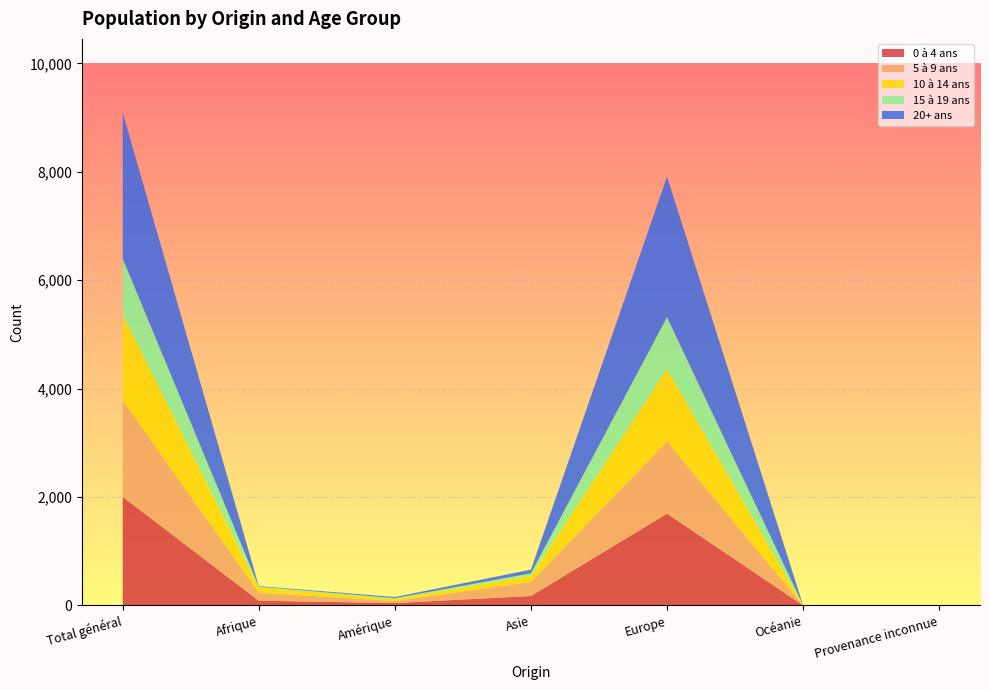

Reading right to left, what are all the values shown in this chart?

0 à 4 ans: 2	1	1693	174	44	87	2001
5 à 9 ans: 4	1	1331	259	38	147	1780
10 à 14 ans: 0	0	1337	112	34	97	1580
15 à 19 ans: 0	0	957	47	18	15	1037
20+ ans: 0	0	2591	68	21	10	2690
Total: 6	2	7909	660	155	356	9088